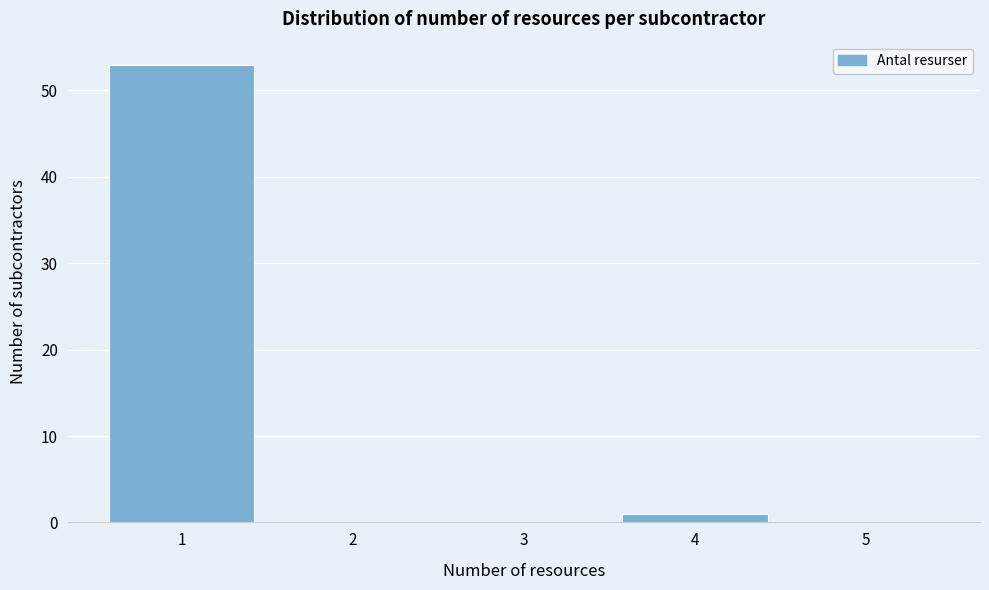

Reading left to right, extract all data points from this chart.

1=53	2=0	3=0	4=1	5=0